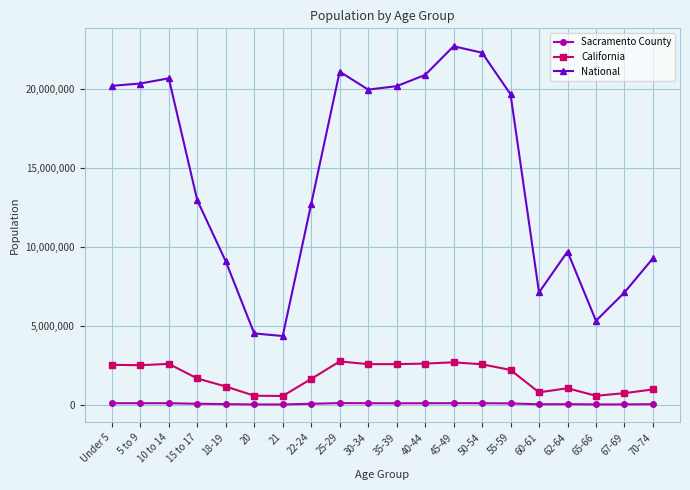

The value of National at Under 5 is 31426537. True or false?

False